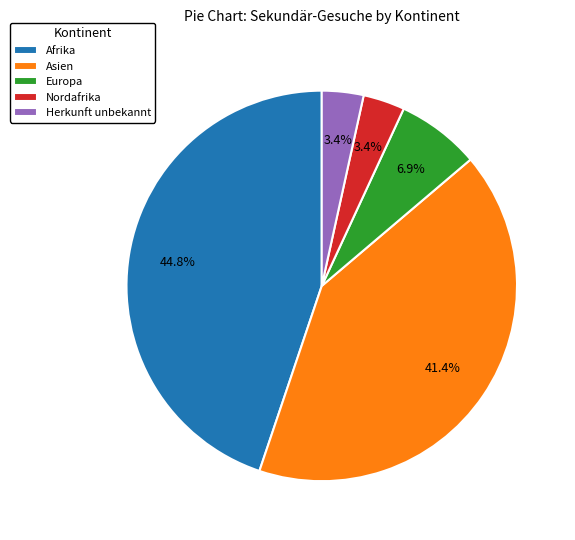

To the nearest percent, what portion does Europa represent?

7%